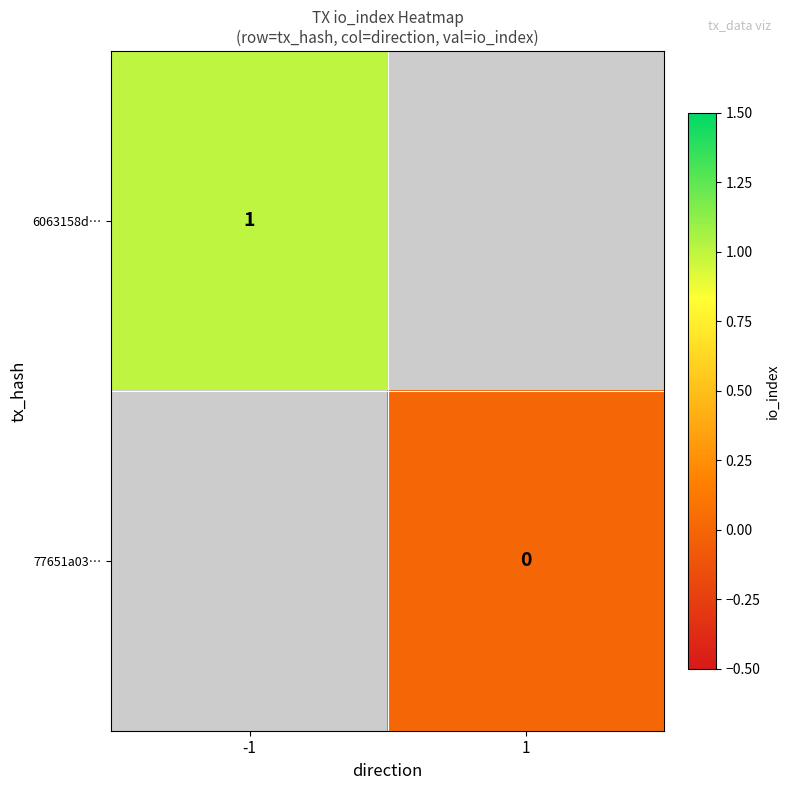

What is the maximum value shown in the chart?

1.0